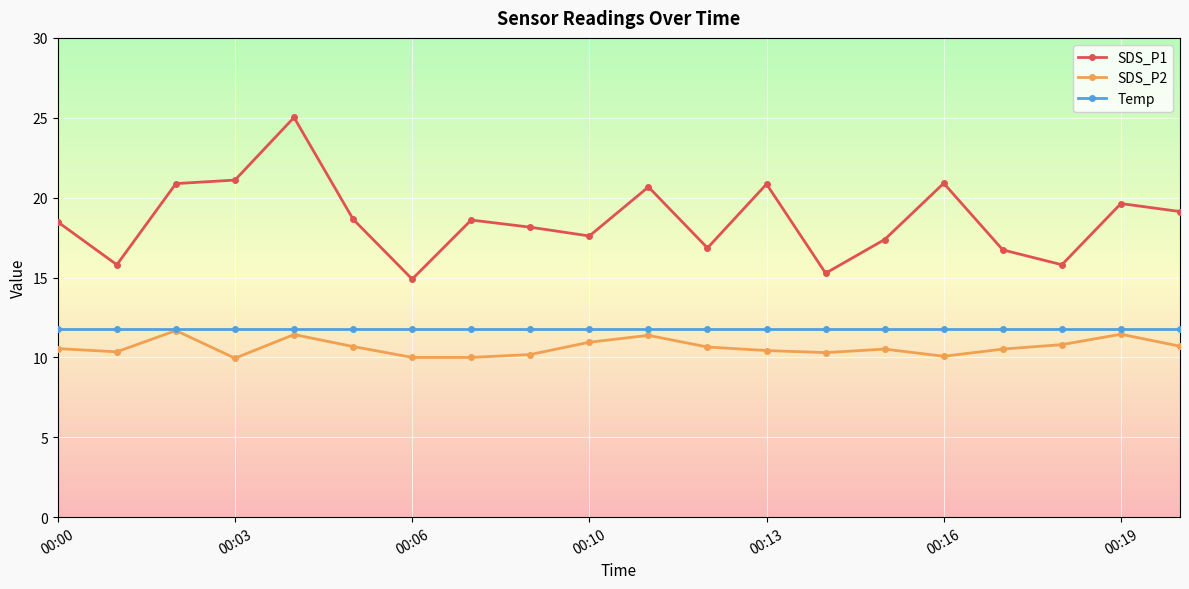

What is the highest value of the SDS_P1 series?

25.0